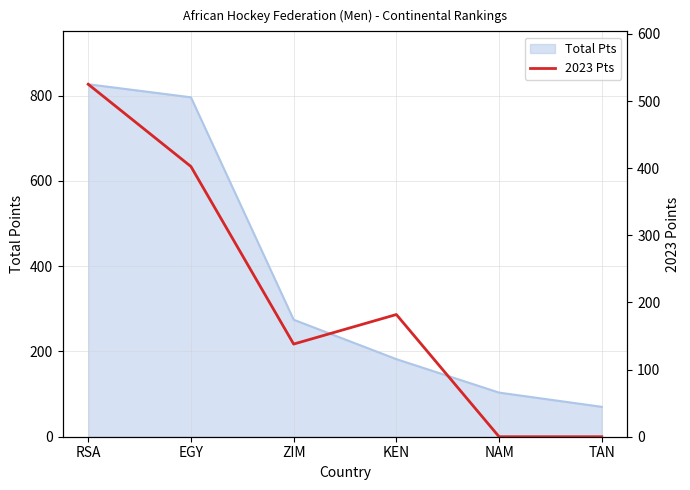

Reading left to right, what are all the values shown in this chart?

RSA=525.0	EGY=402.5	ZIM=138.0	KEN=182.0	NAM=0.0	TAN=0.0